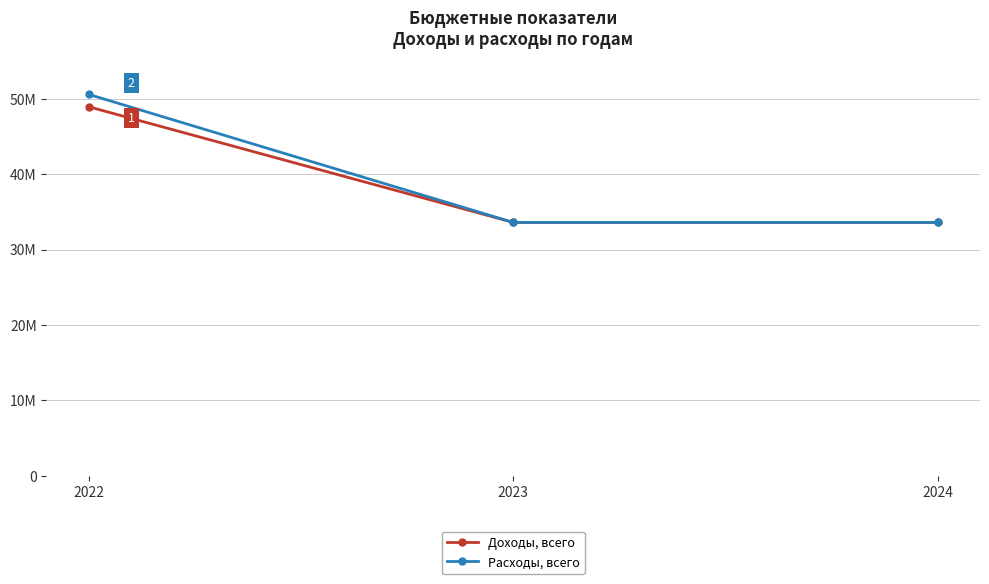

Reading left to right, extract all data points from this chart.

Доходы, всего: 2022=48940839.0	2023=33606488.0	2024=33606488.0
Расходы, всего: 2022=50582685.7	2023=33606488.0	2024=33606488.0